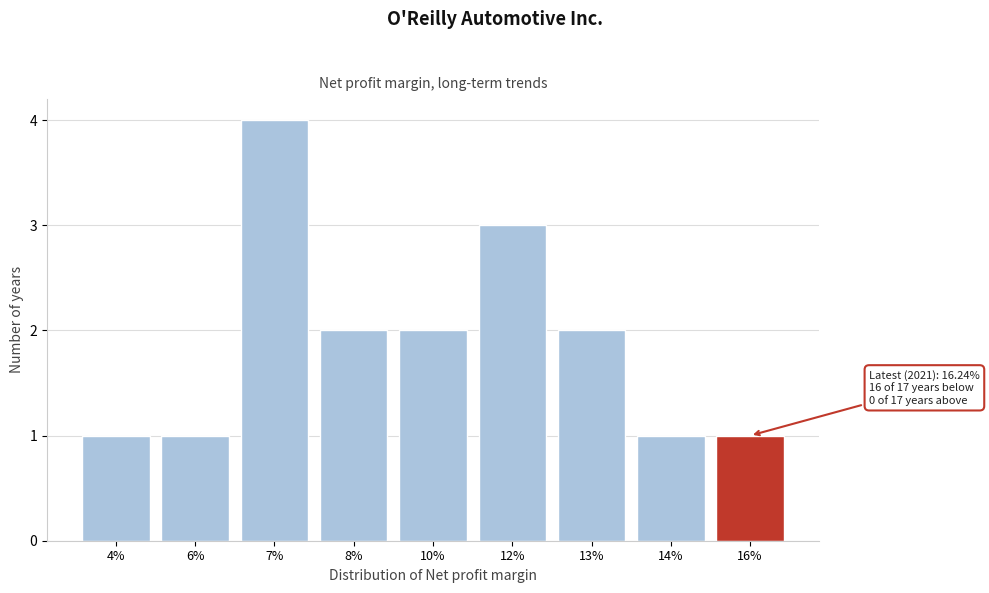

Reading left to right, list all the values displayed in this chart.

4%=1	6%=1	7%=4	8%=2	10%=2	12%=3	13%=2	14%=1	16%=1